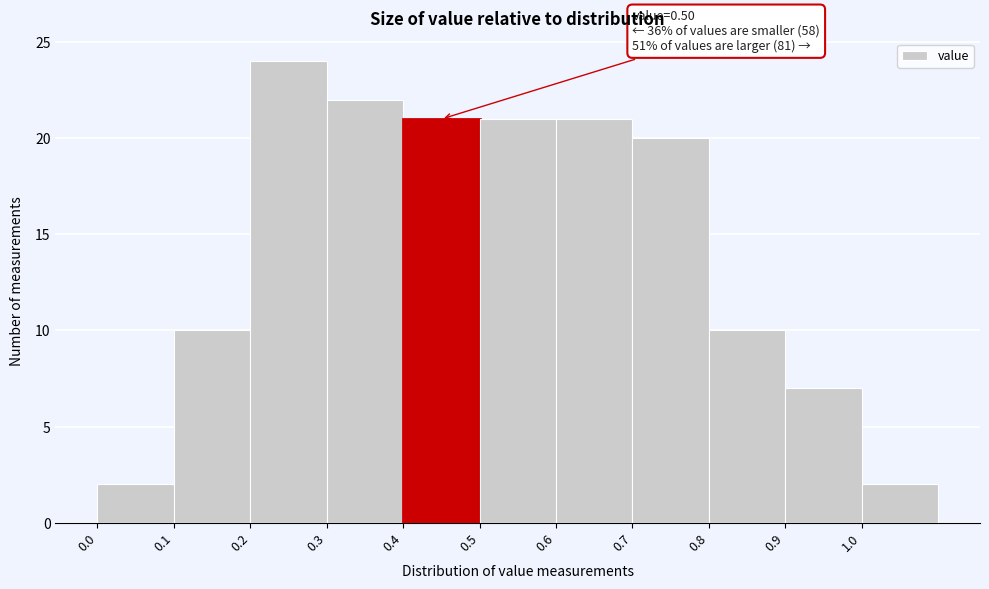

Which range on the x-axis has the tallest bar?

0.2 to 0.3